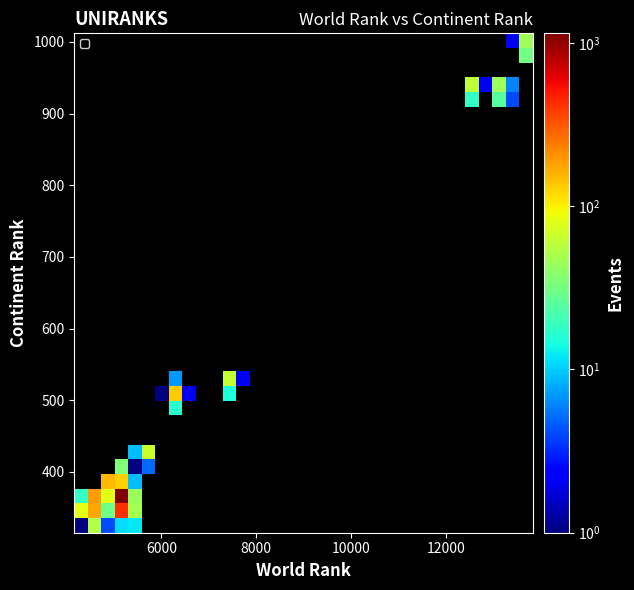

Count the number of categories in the chart.

34